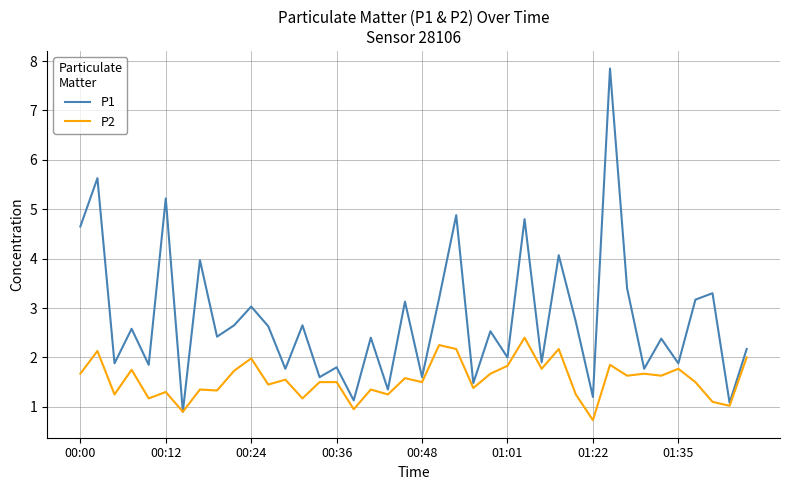

Which series has the widest spread of values?

P1